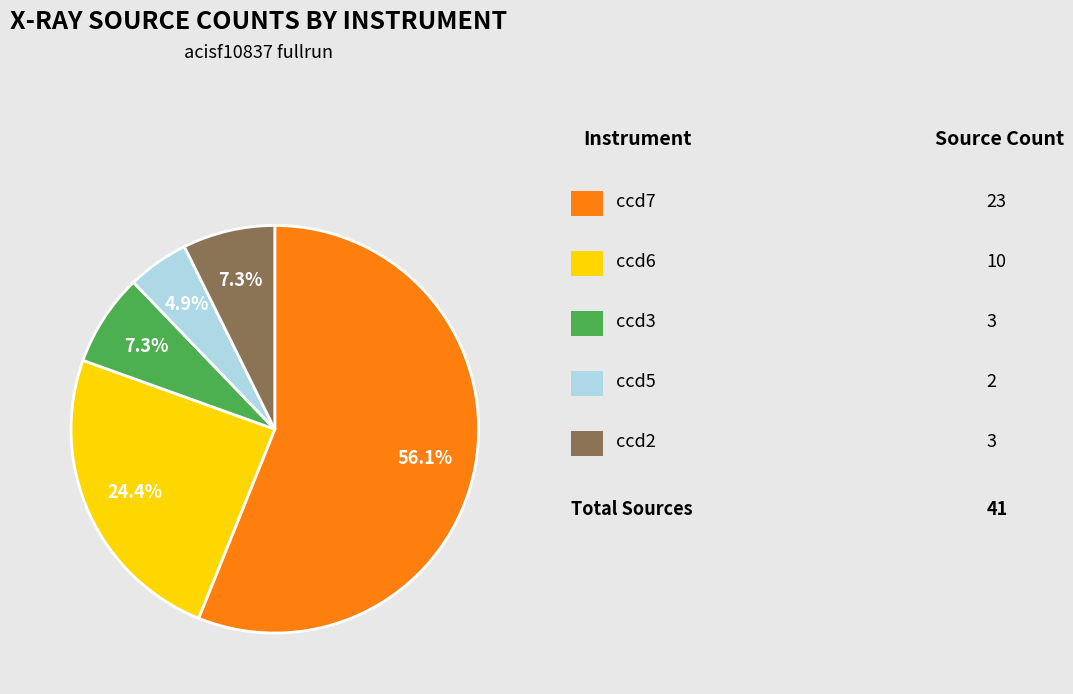

Rank the categories by value from lowest to highest.

ccd5, ccd3, ccd2, ccd6, ccd7